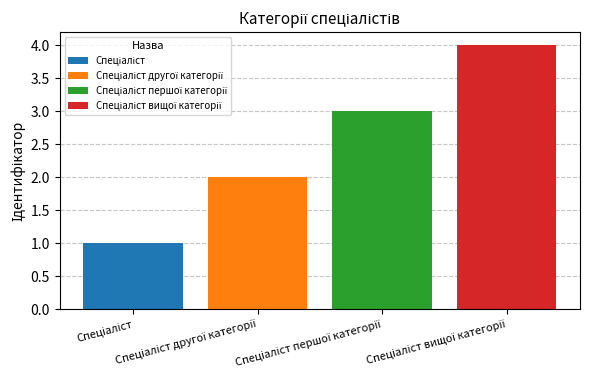

How many bars are there in total?

4